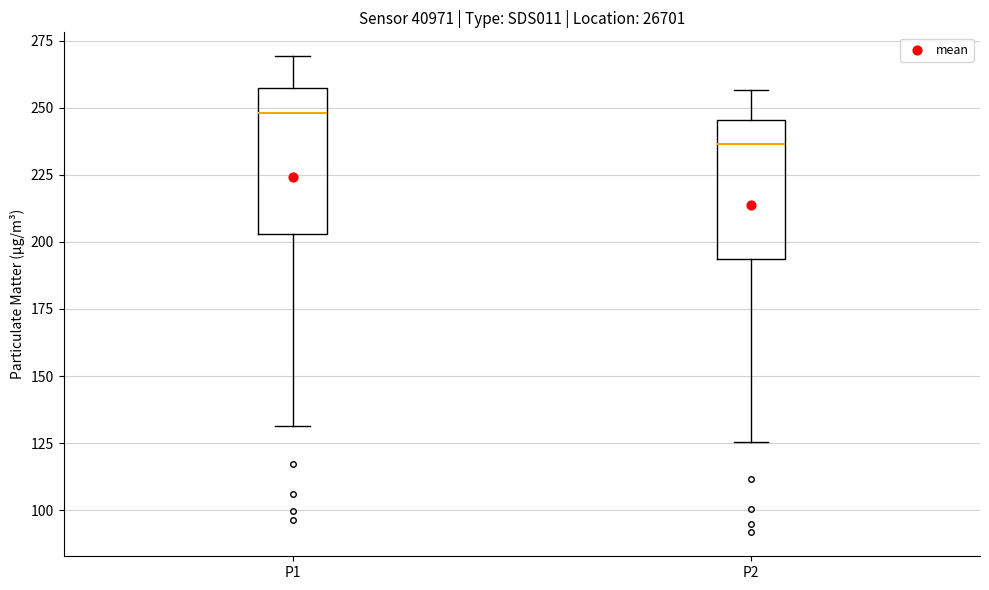

Reading left to right, read every box against the y-axis: the position of its median line, the range the box covers, and the ends of its whiskers. The values are not printed on the chart, so give them approximately, as read against the axis.

P1: median 250, box 205 to 255, whiskers 130 to 270
P2: median 235, box 195 to 245, whiskers 125 to 255